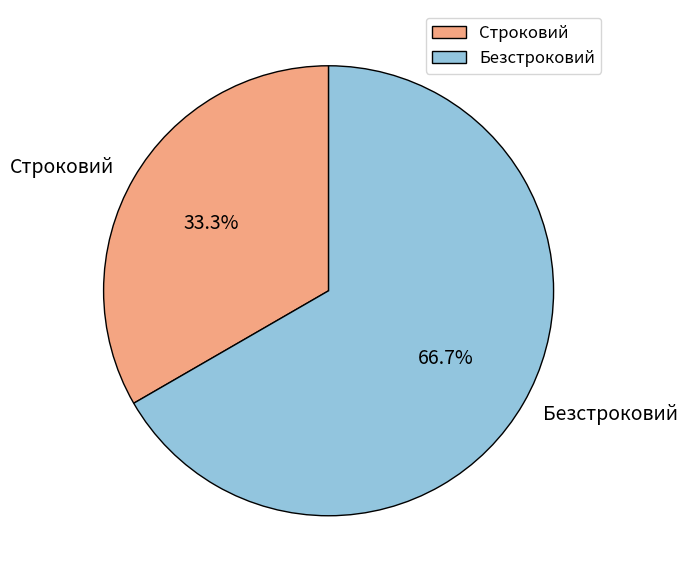

Combined, what portion of the pie is Строковий and Безстроковий?

100.0%